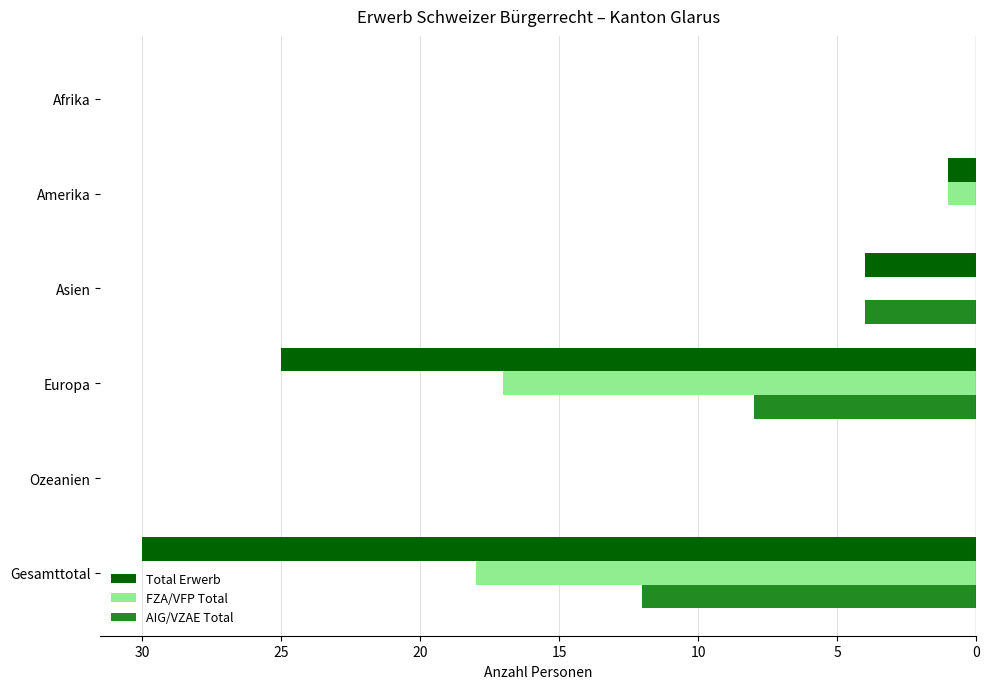

Reading left to right, extract all data points from this chart.

Total Erwerb: 0	-1	-4	-25	0	-30
FZA/VFP Total: 0	-1	0	-17	0	-18
AIG/VZAE Total: 0	0	-4	-8	0	-12